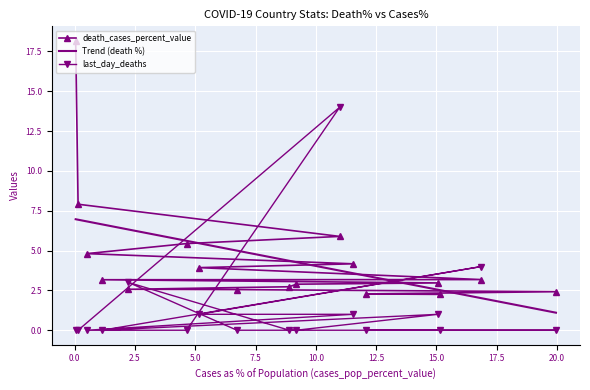

What is the value of the last_day_deaths point at the 13th from the left?

0.0